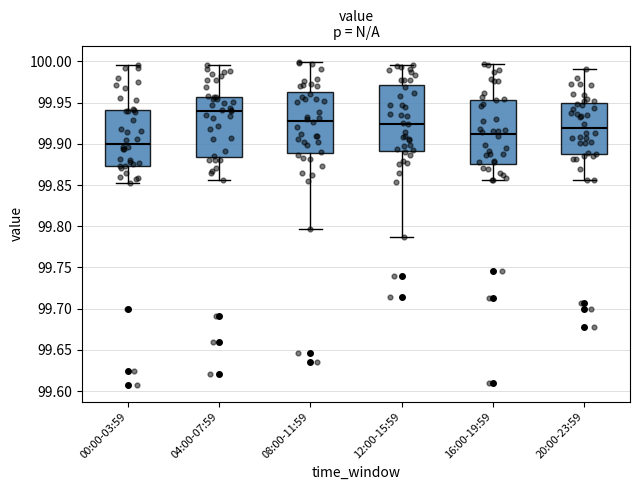

Where is the upper edge of the box for 20:00-23:59 on the y-axis? The values are not printed on the chart, so give them approximately, as read against the axis.

99.950